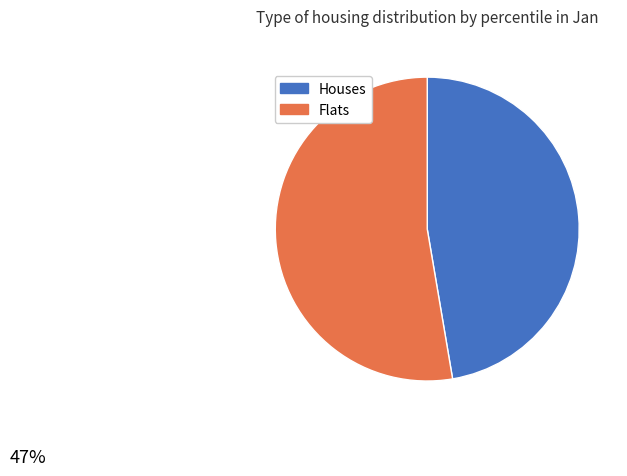

Does any single category account for the majority?

Yes